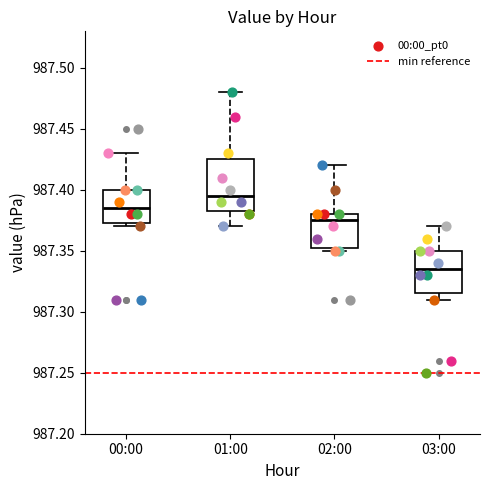

Where is the upper edge of the box for 02:00 on the y-axis? The values are not printed on the chart, so give them approximately, as read against the axis.

987.380